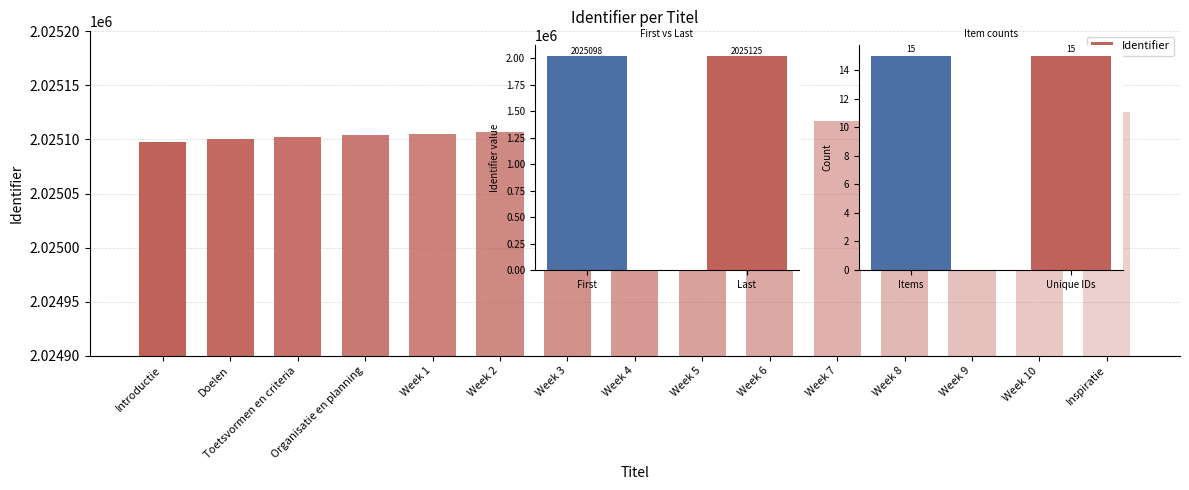

How many data points does each series have?

15